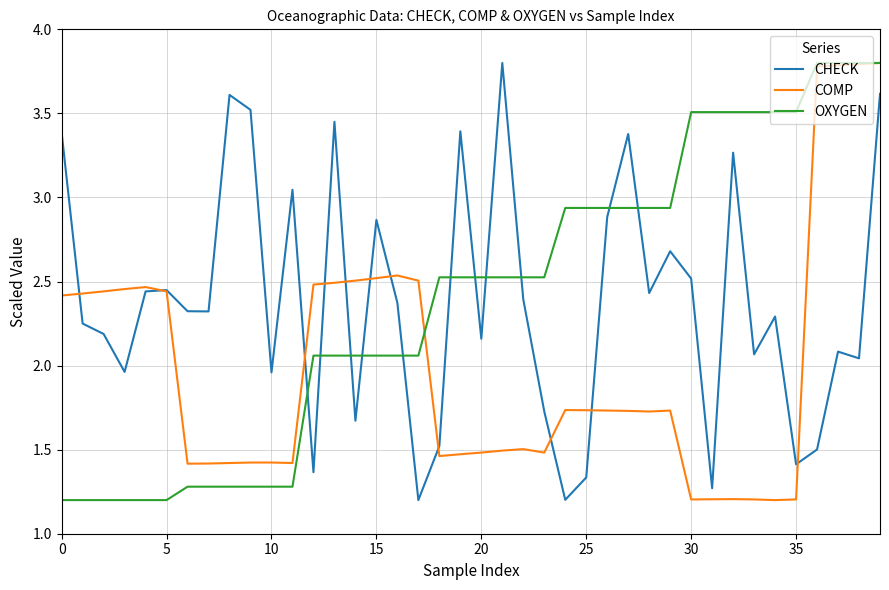

How many times do CHECK and OXYGEN cross each other?

11